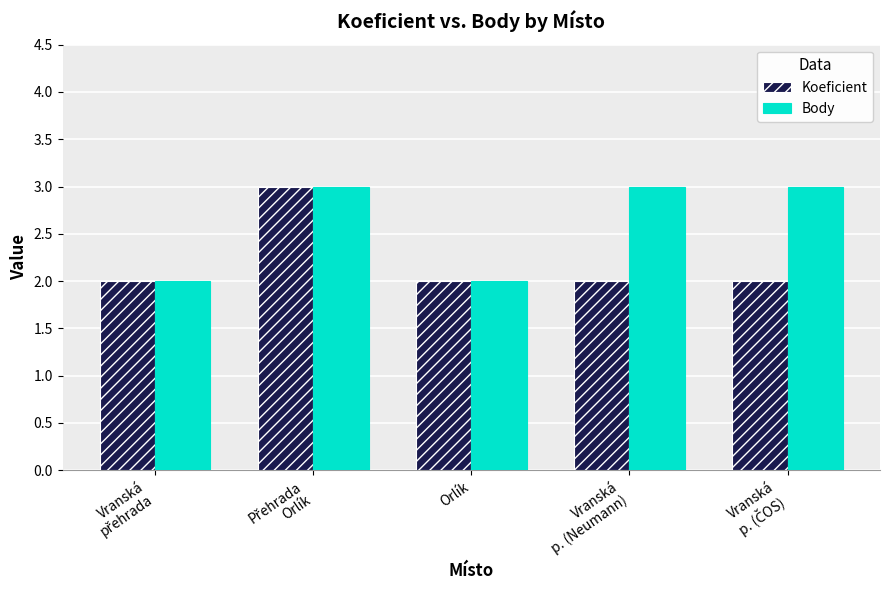

True or false: Body has a value of 5 at Vranská
p. (Neumann).

False